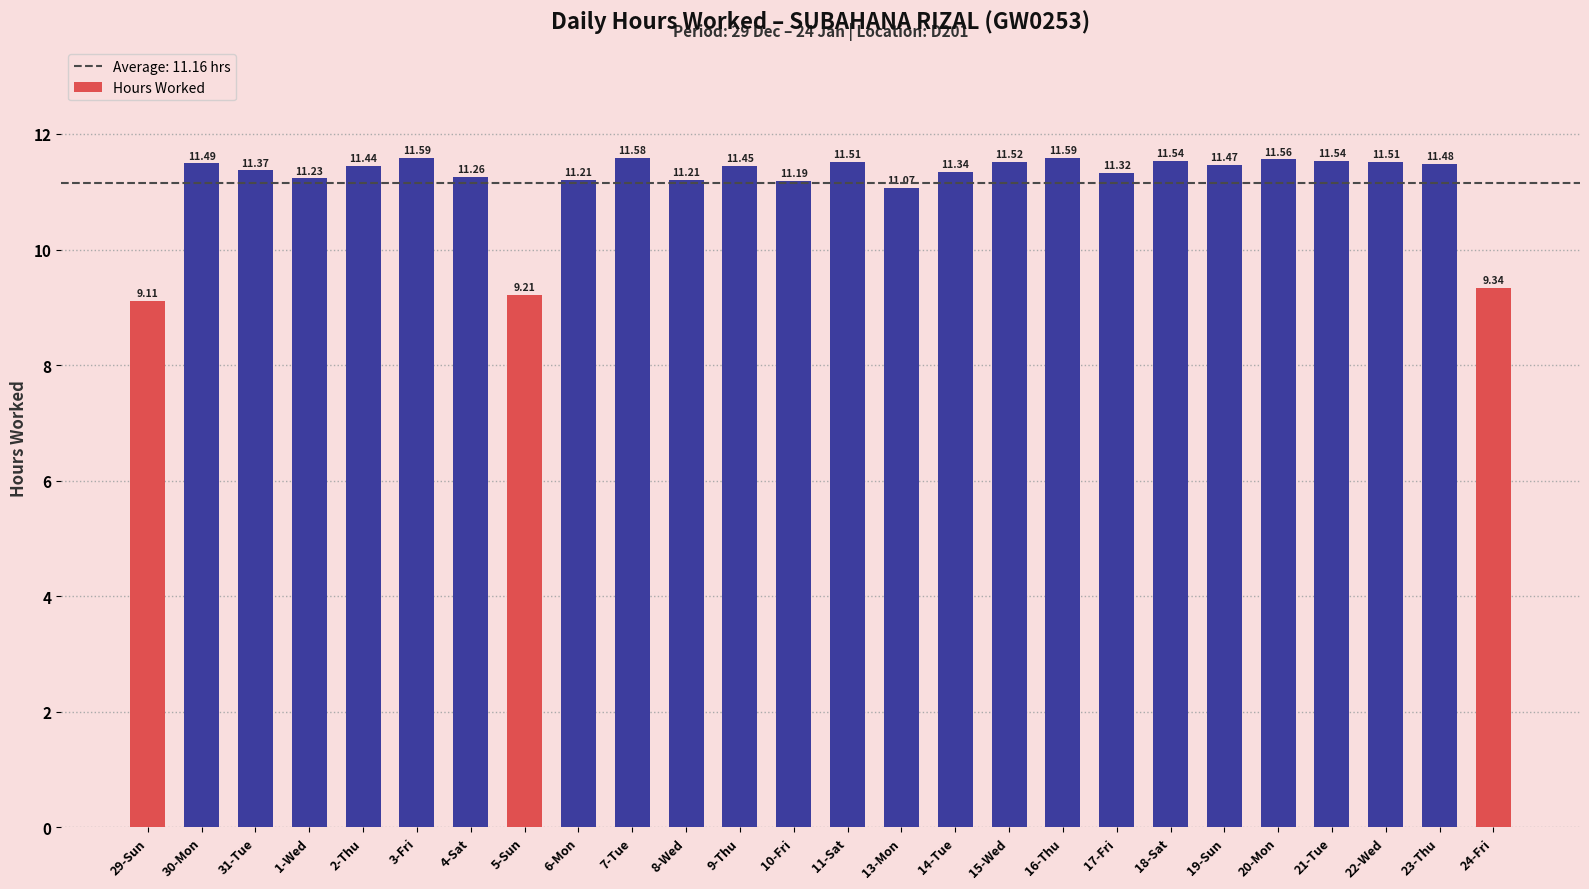

What is the sum of the values at 24-Fri and 30-Mon?

20.8